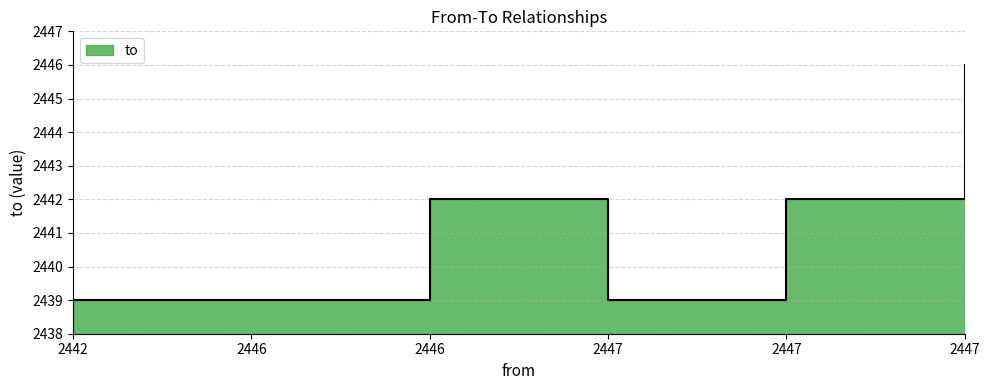

Count the number of data series in this chart.

1